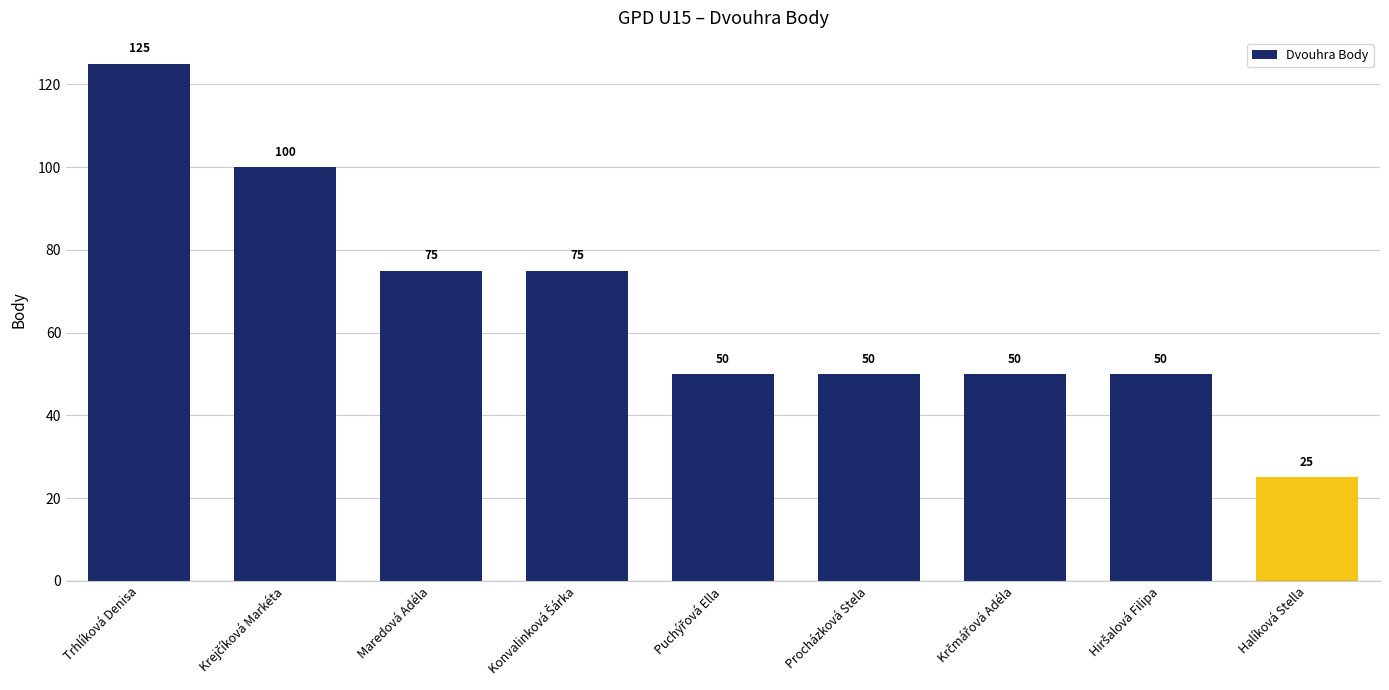

What is the difference between the second highest and minimum values?

75